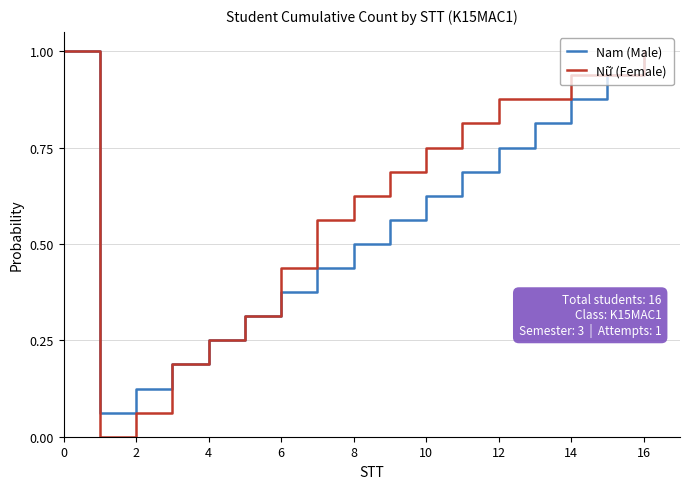

Which series has the widest spread of values?

Nữ (Female)